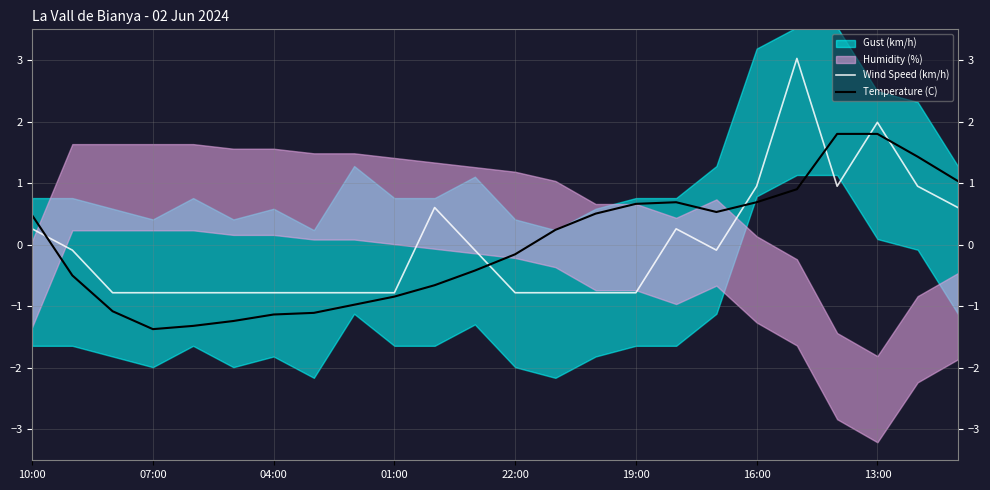

Which series has the largest total across all categories?

Temperature (C)